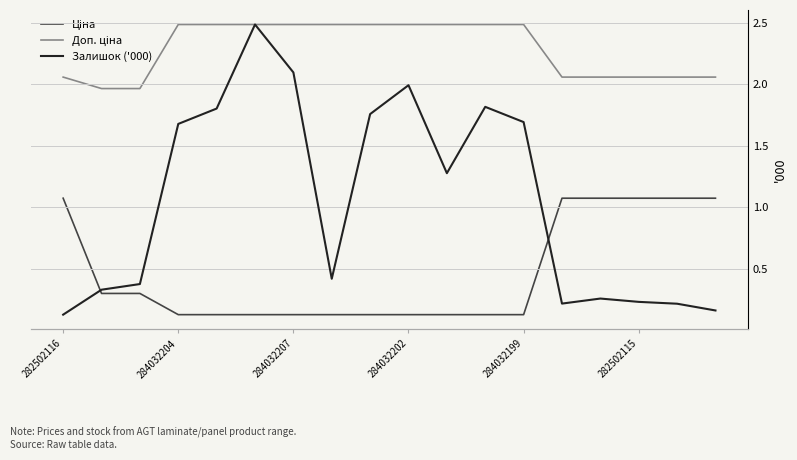

How many interior local peaks does the Залишок ('000) series have?

4